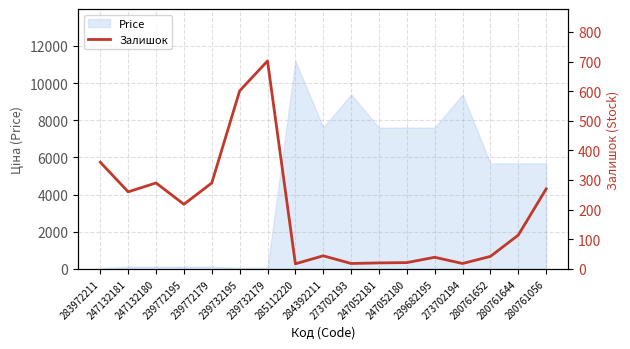

What is the maximum value for Price?

11188.2